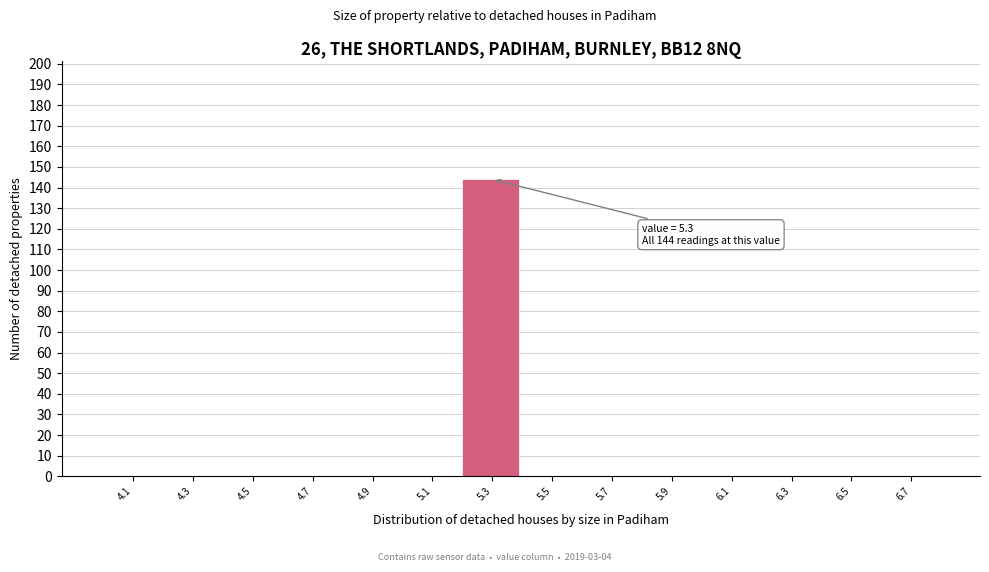

Over which range of the x-axis is the bar tallest?

5.2 to 5.4